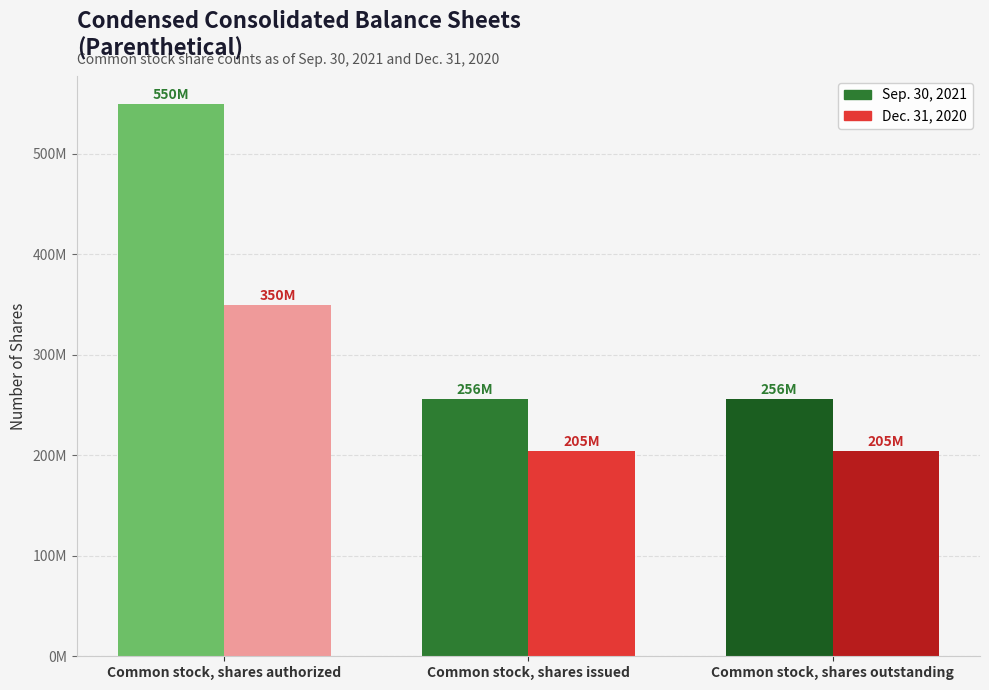

At which category is the sum across all series the highest?

Common stock, shares authorized